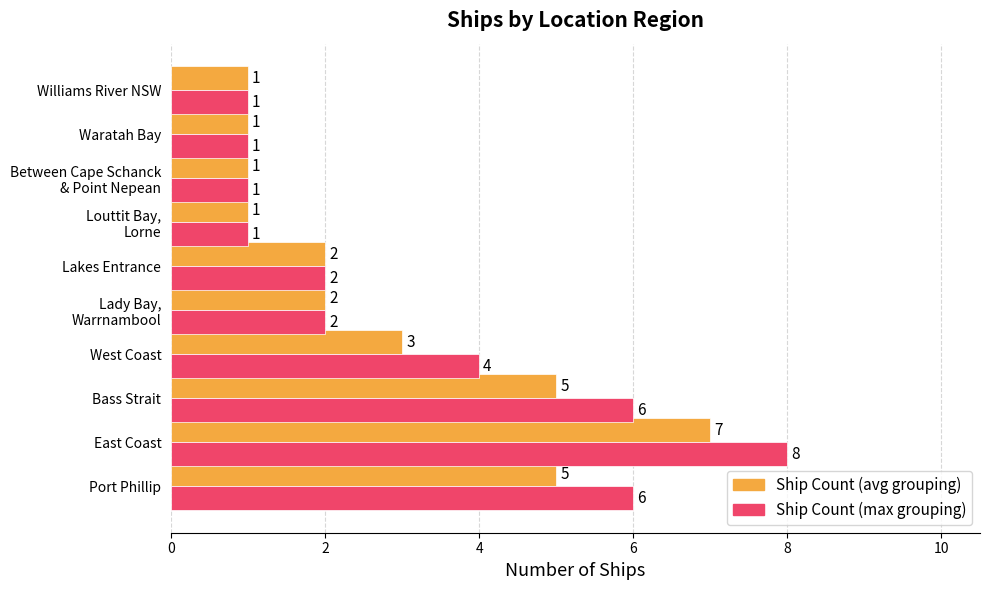

At which category is the sum across all series the highest?

East Coast